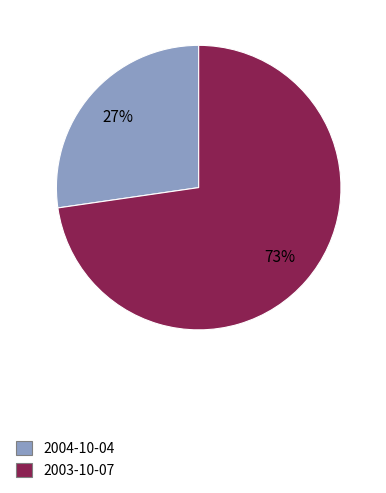

Count the number of slices in the pie.

2